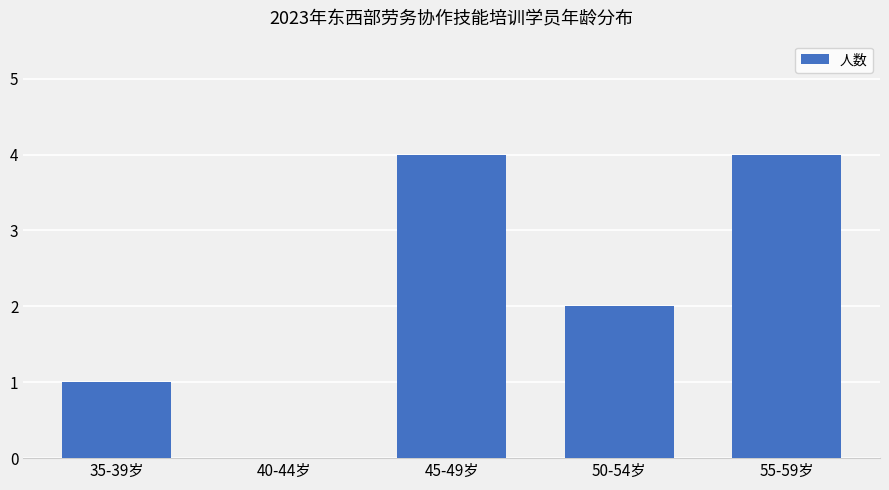

Reading left to right, extract all data points from this chart.

35-39岁=1	40-44岁=0	45-49岁=4	50-54岁=2	55-59岁=4